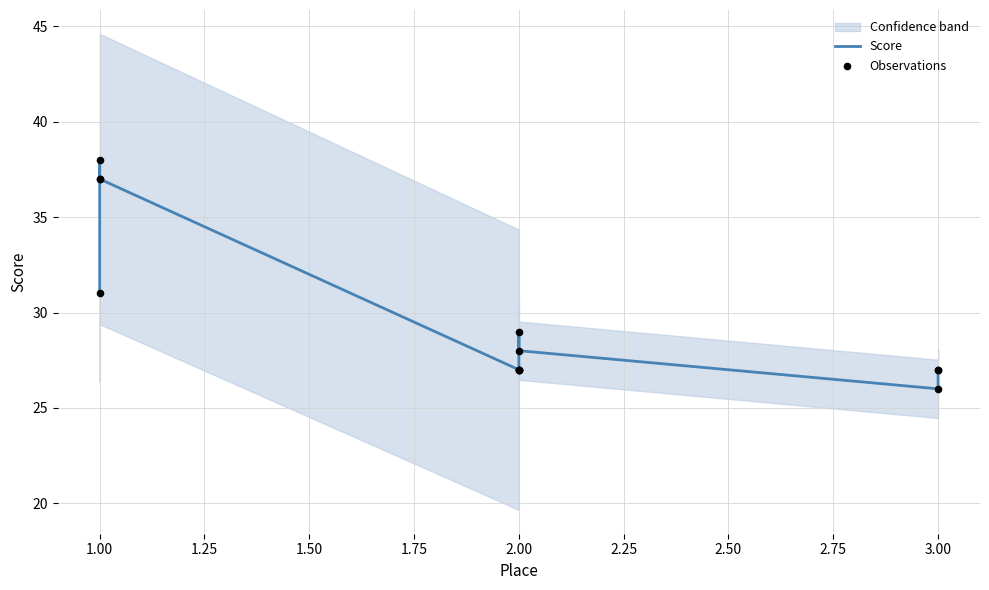

What is the total value across all series at 2.00?

54